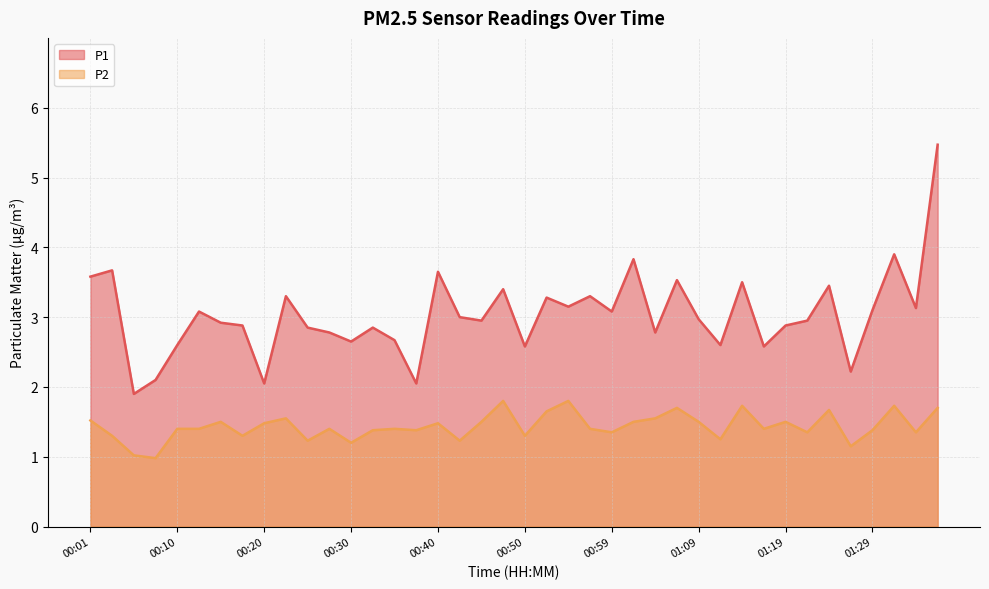

Between 01:04 and 00:35, which is larger?

01:04